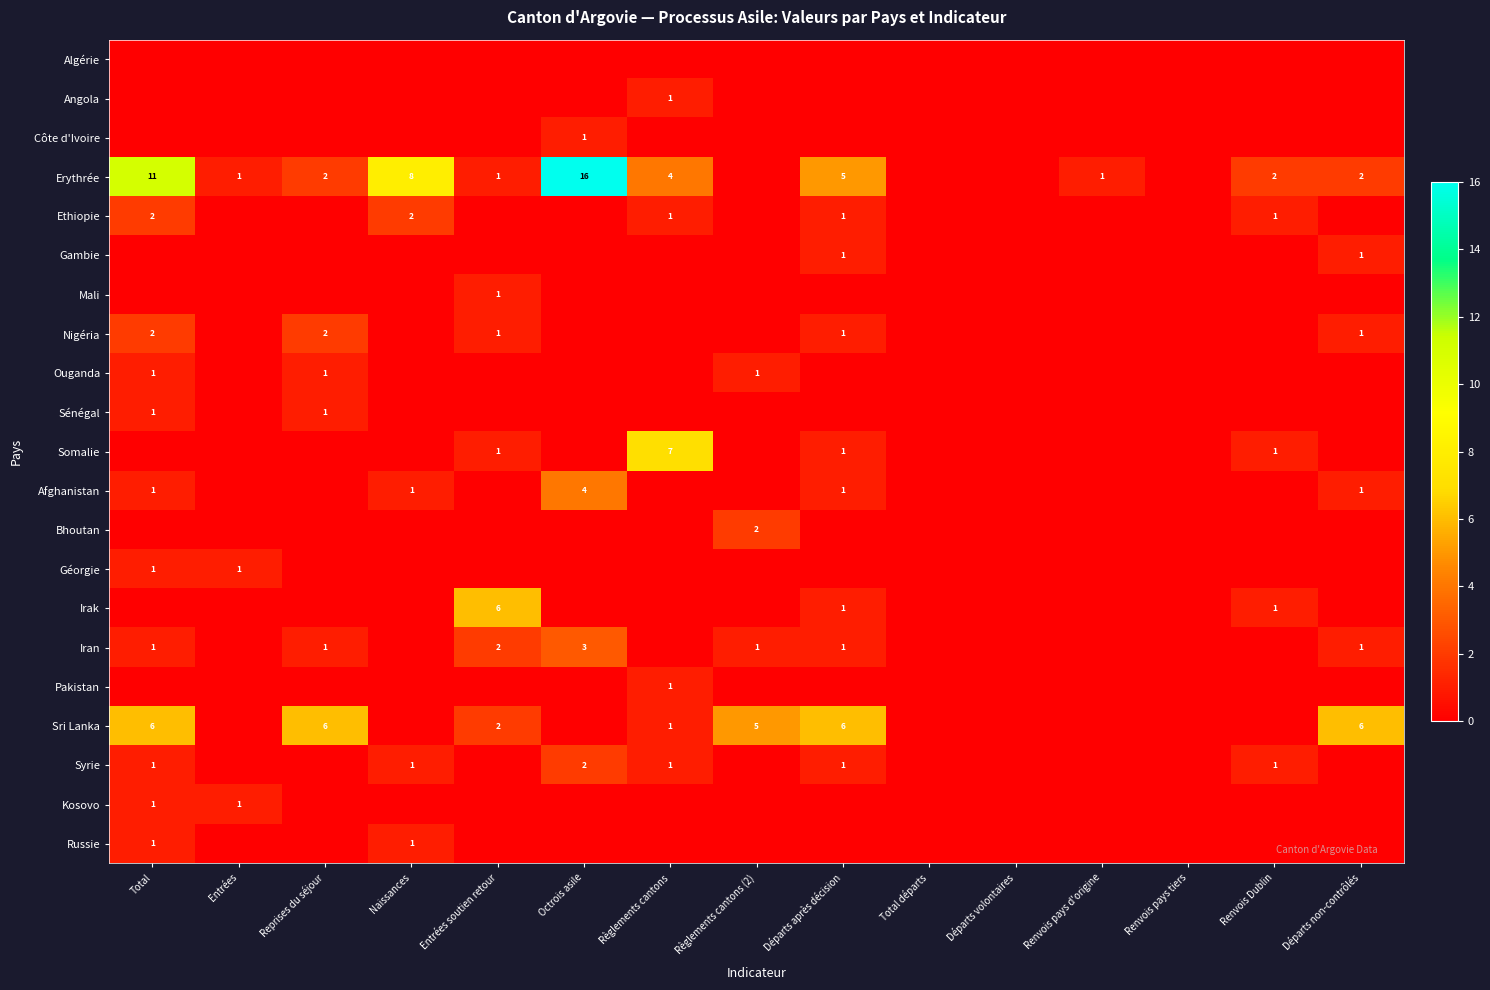

Is it true that Ethiopie equals 2 at Départs après décision?

False